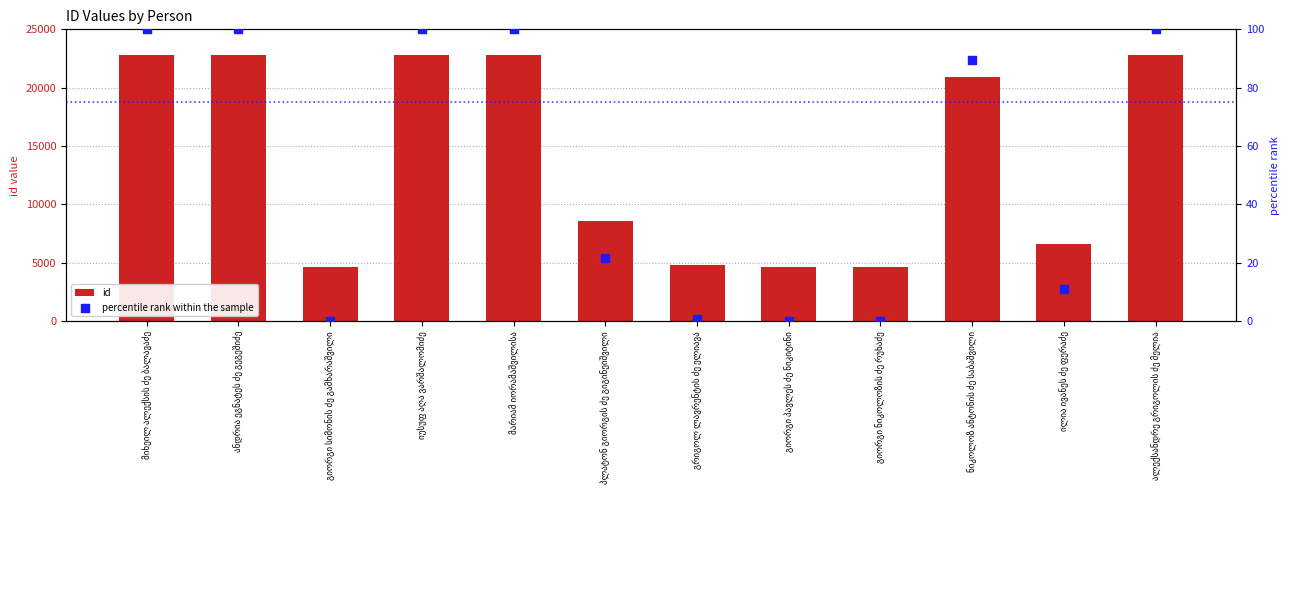

At which category is the sum across all series the highest?

ანდრია ეგნატეს ძე გეგეშიძე